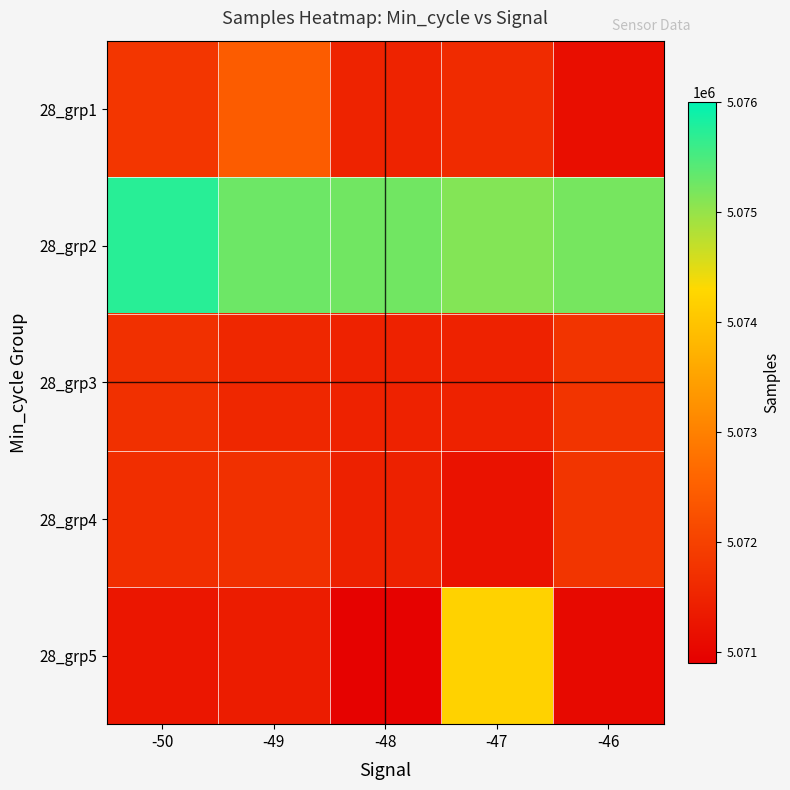

List the series in order of their peak value, highest first.

28_grp2, 28_grp5, 28_grp1, 28_grp4, 28_grp3